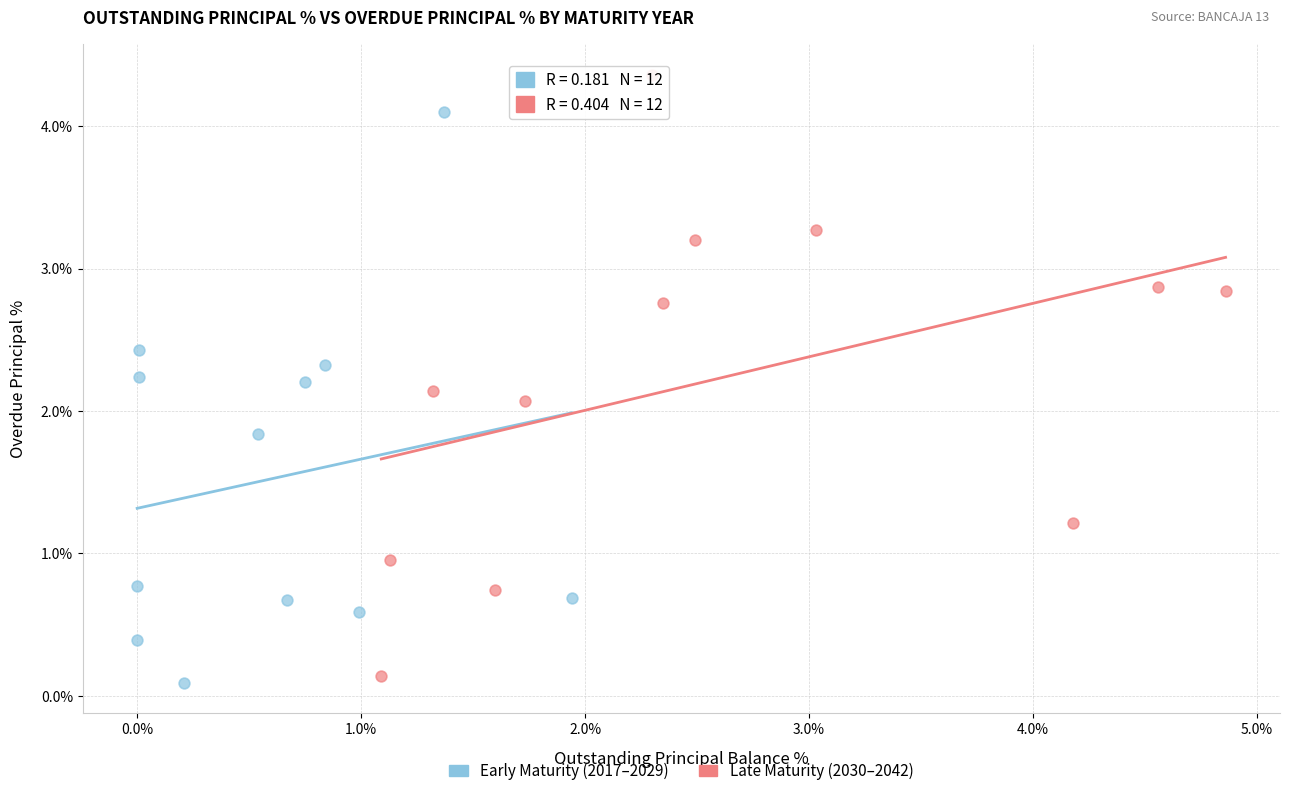

Which series reaches the maximum Y coordinate?

Late Maturity (2030–2042)